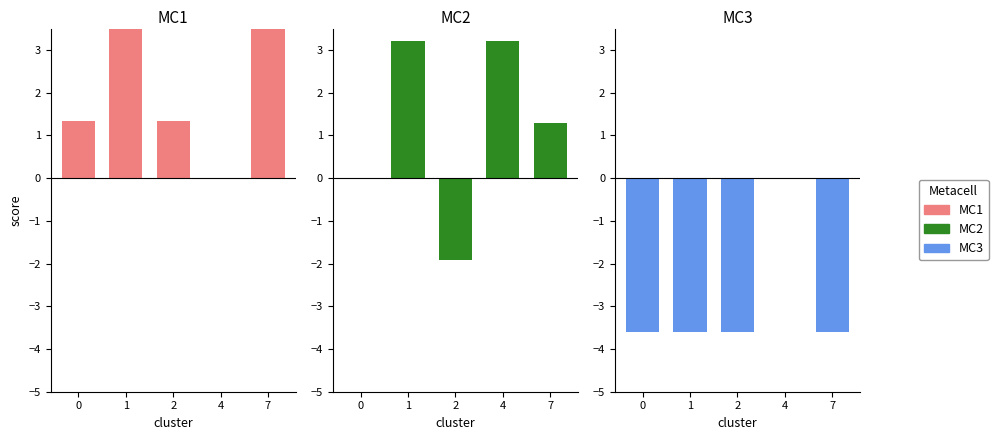

How many bars are there in total?

15